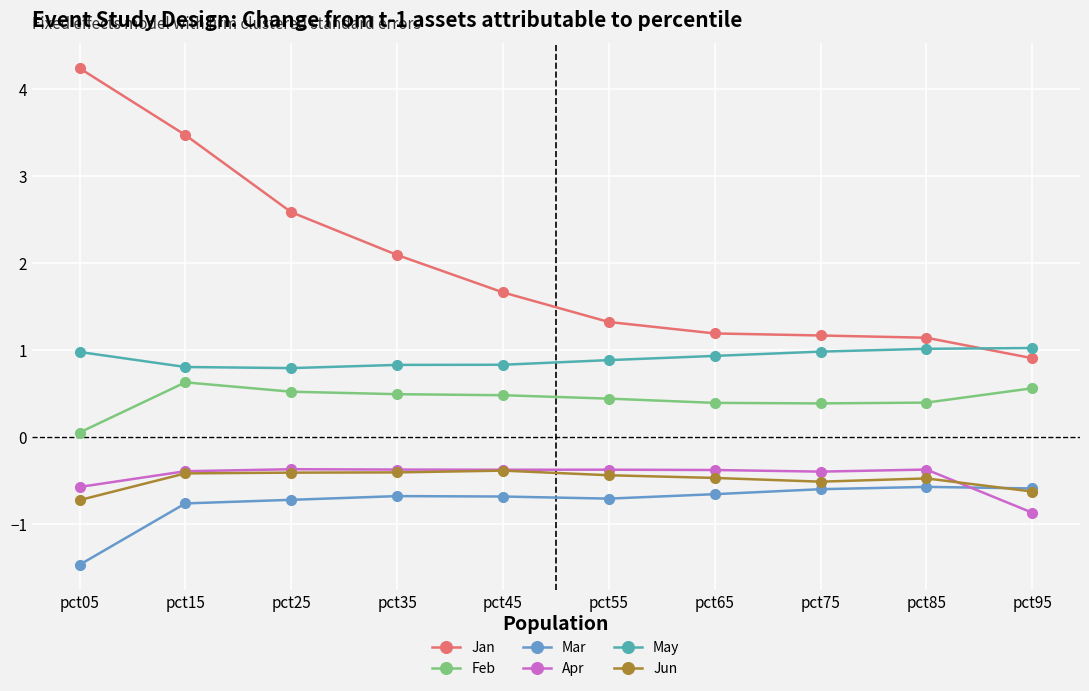

What are all the series names shown in the legend?

Jan, Feb, Mar, Apr, May, Jun